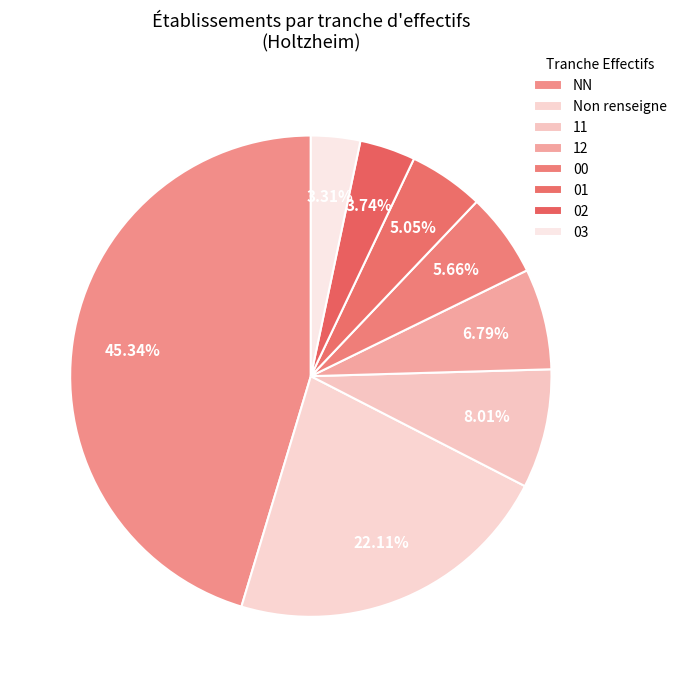

To the nearest percent, what is the combined percentage of 03 and NN?

49%